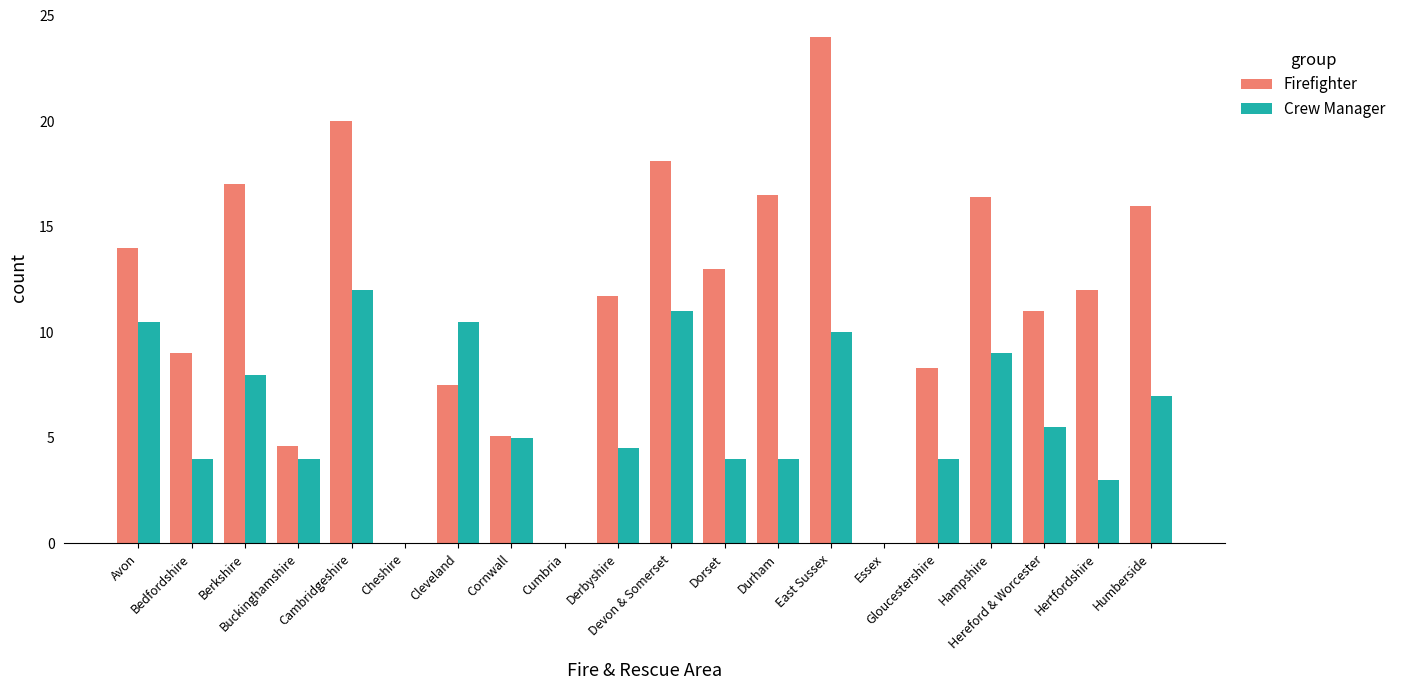

What is the value of the Crew Manager bar at the 10th from the left?

4.5